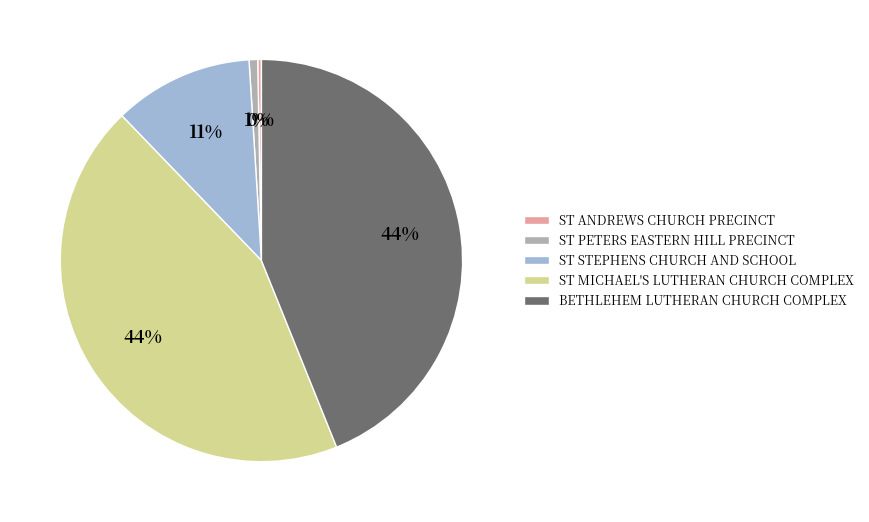

Does any single category account for the majority?

No